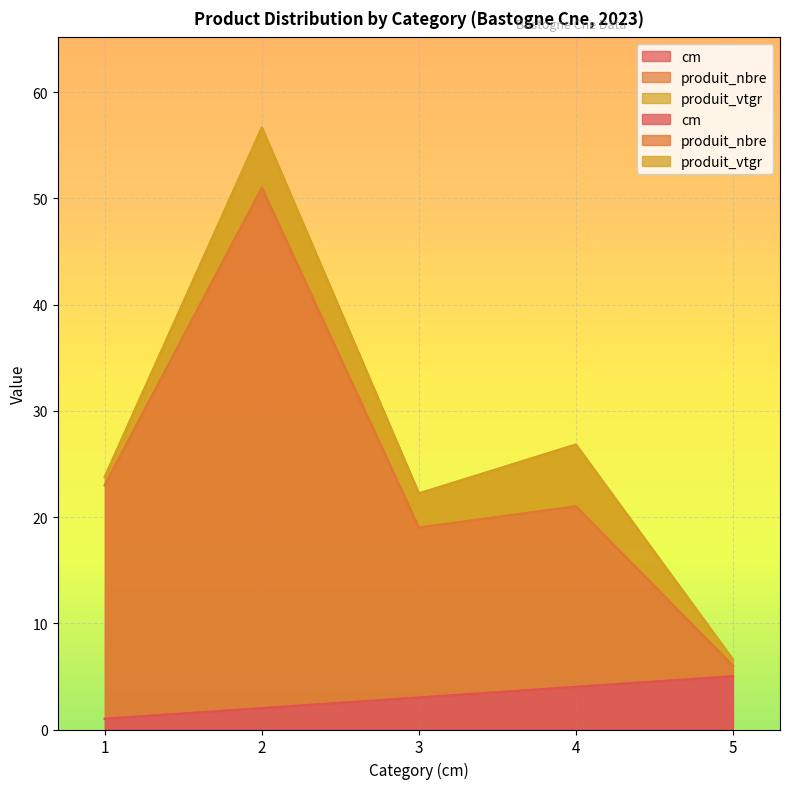

What is the value of the cm point at the 3rd from the left?

3